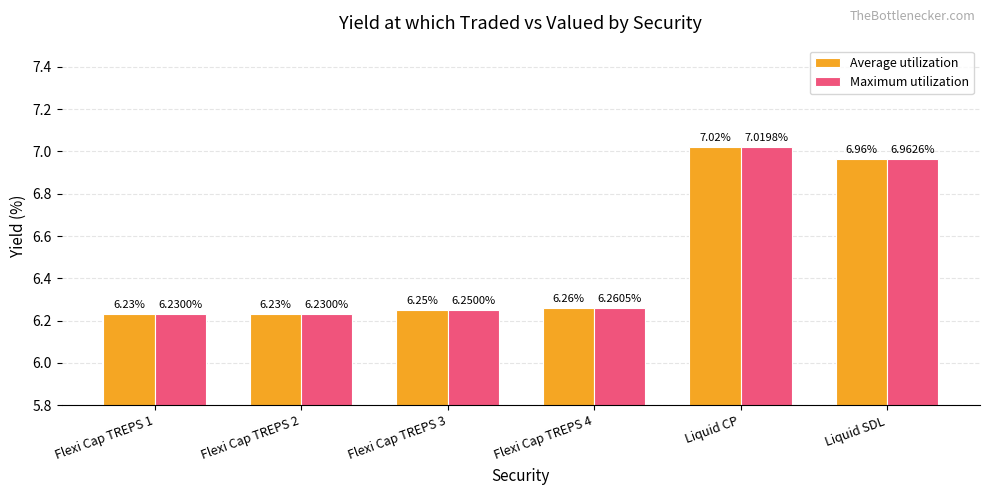

Which series has the largest total across all categories?

Average utilization